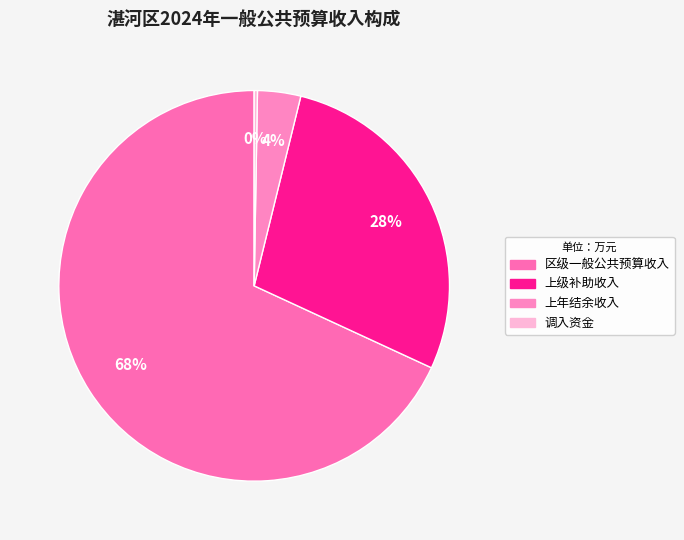

To the nearest percent, what portion does 上年结余收入 represent?

4%